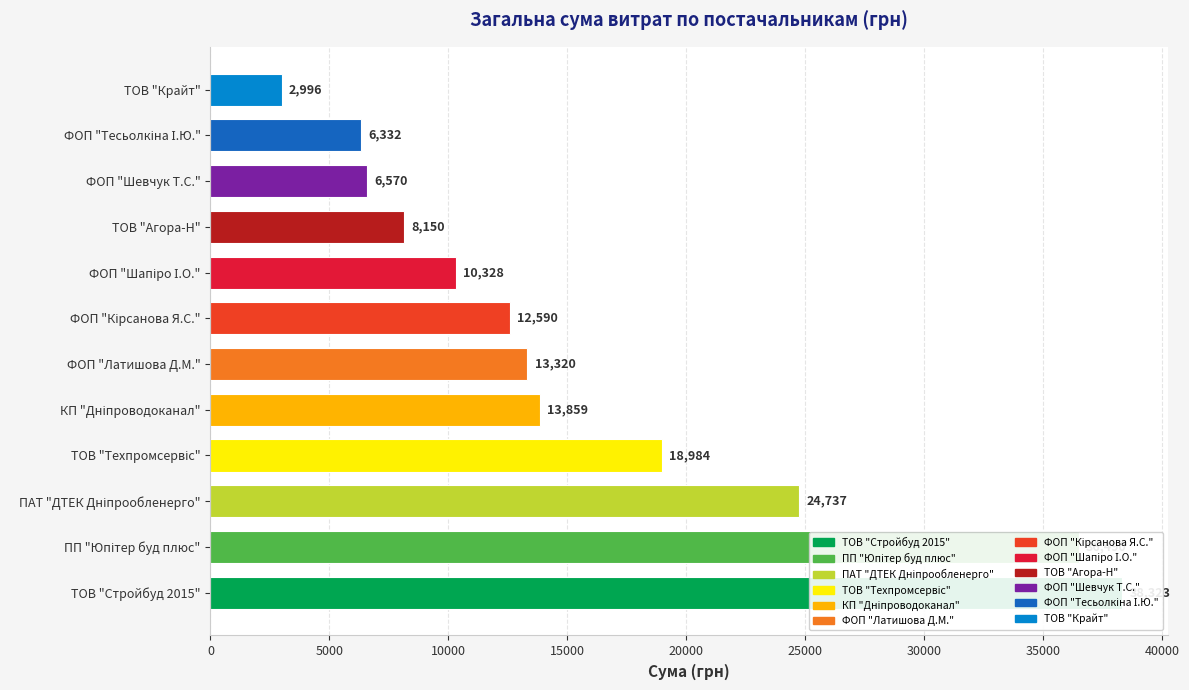

How many categories are shown in the chart?

12